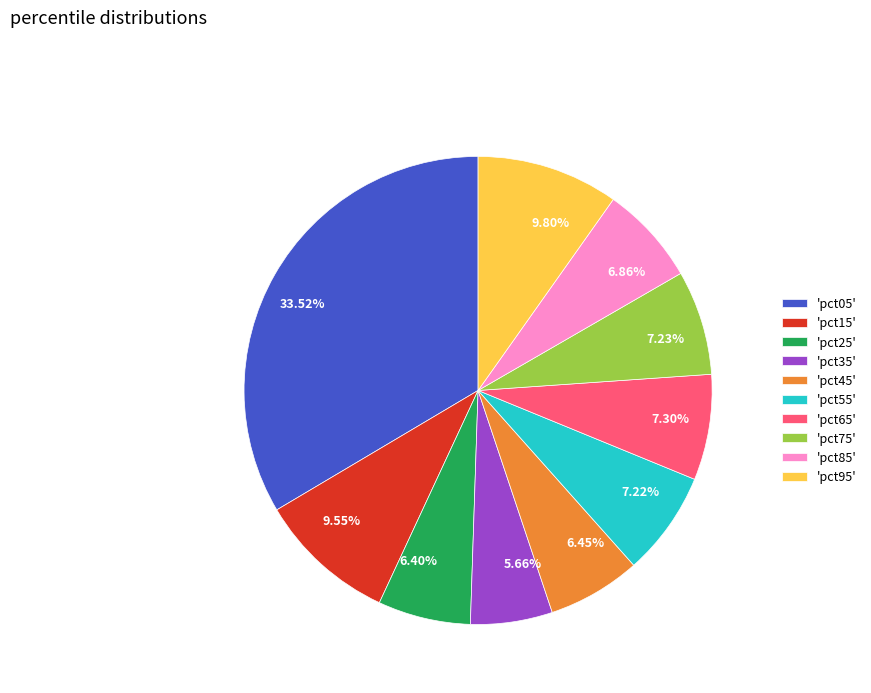

Is there a majority slice in this chart?

No